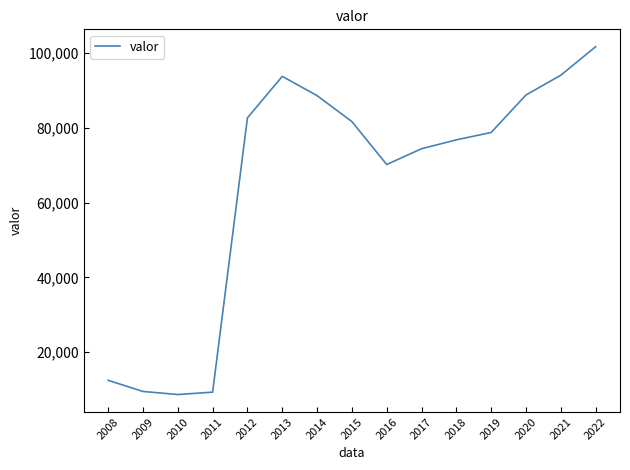

How many interior local valleys (lower than both neighbors) does the data have?

2